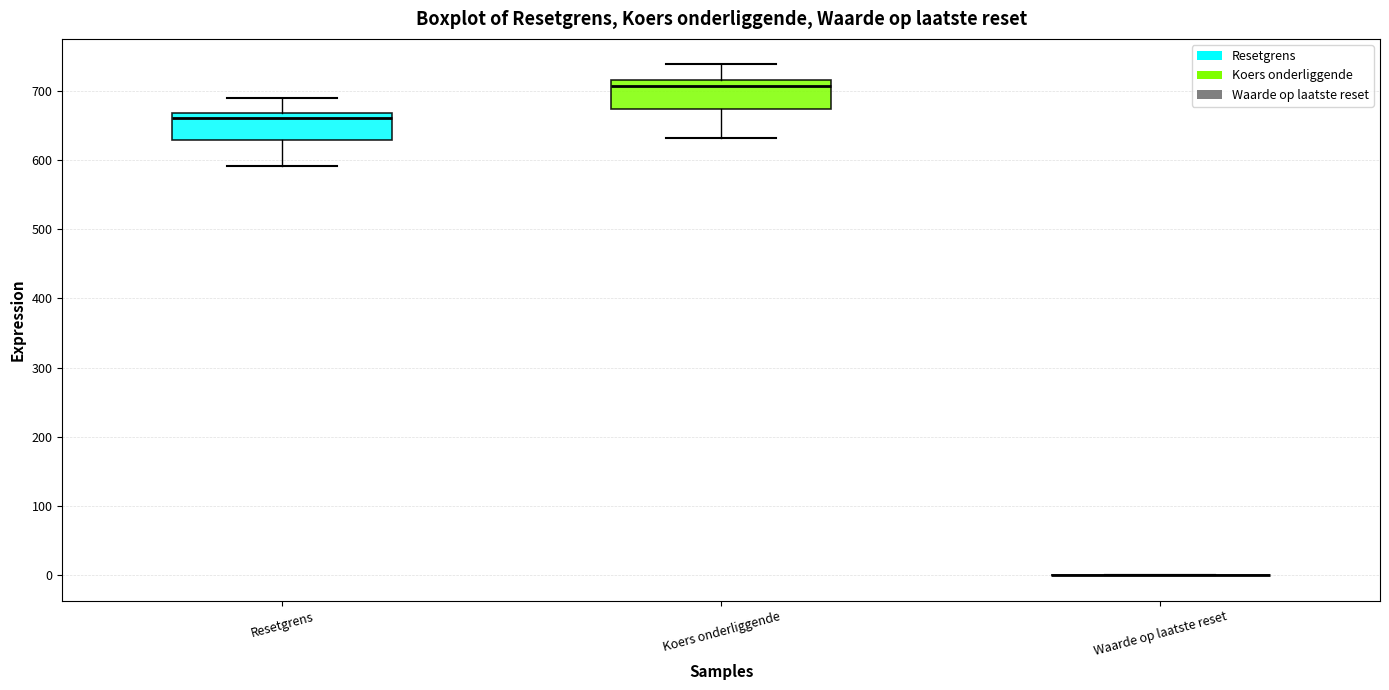

Where is the upper edge of the box for Resetgrens on the y-axis? The values are not printed on the chart, so give them approximately, as read against the axis.

670